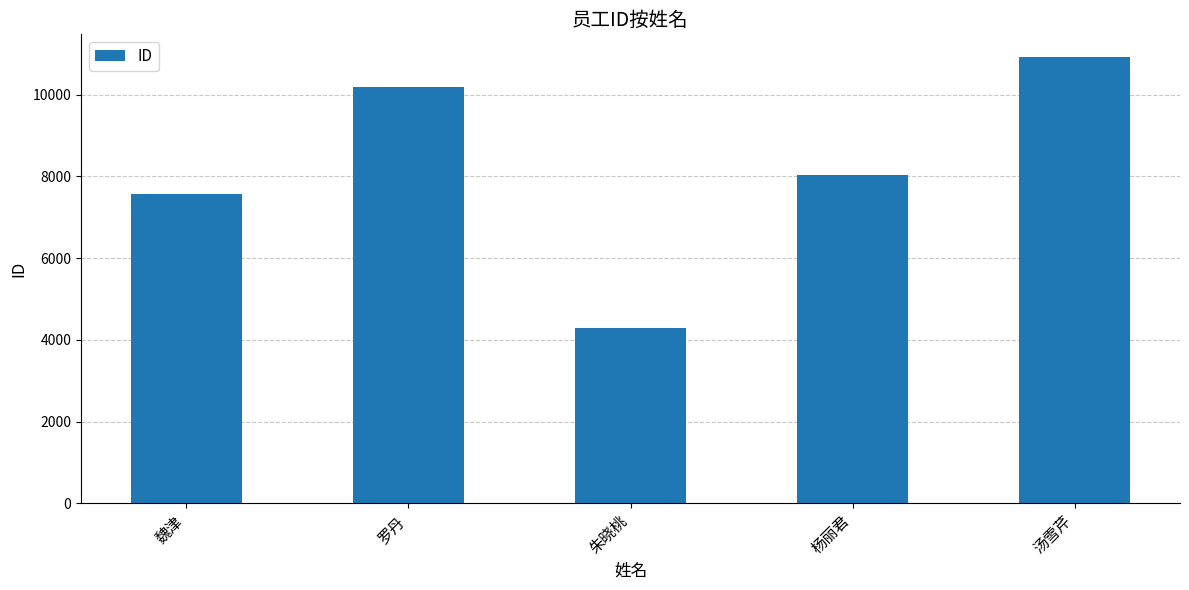

What is the difference between the second highest and minimum values?

5890